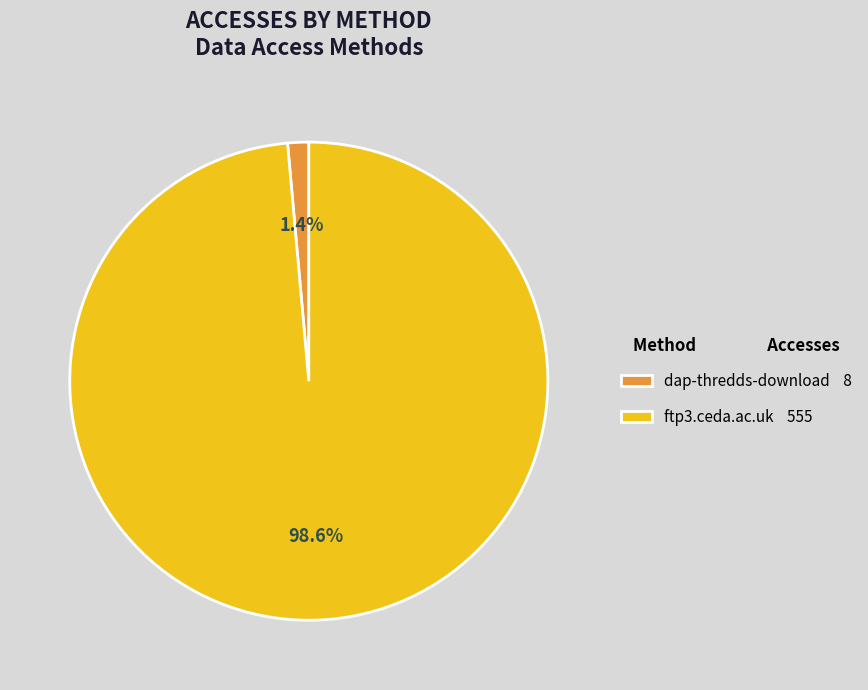

Is the sum of ftp3.ceda.ac.uk and dap-thredds-download greater than half?

Yes